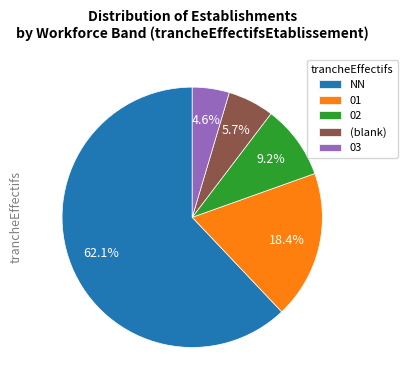

What is the smallest slice in the pie chart?

03